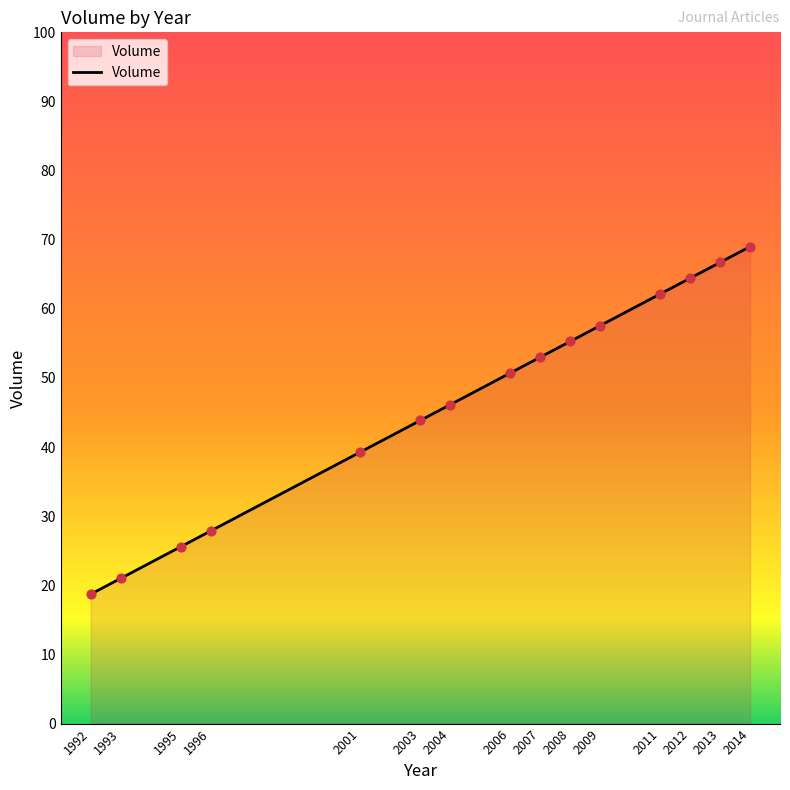

What is the change in value from 1993 to 1995?

+4.6